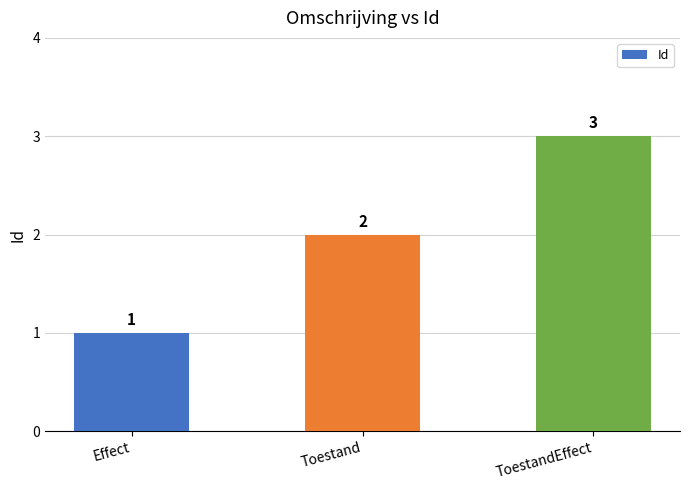

Which has a higher value, Toestand or ToestandEffect?

ToestandEffect